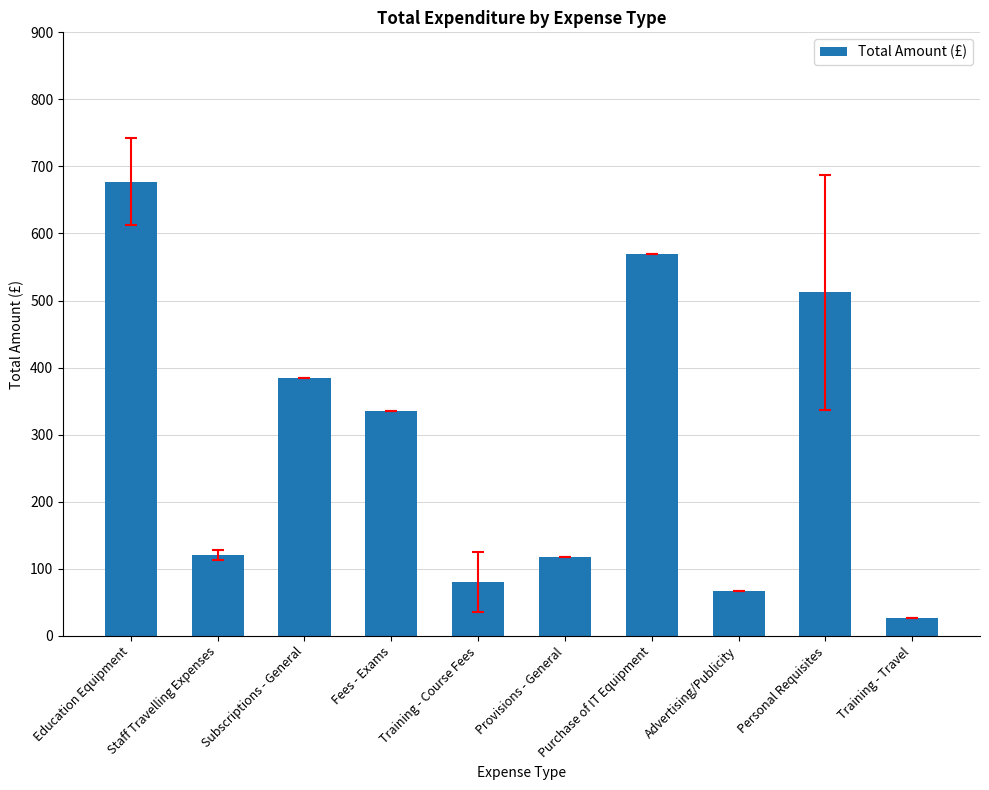

What position from the left is Provisions - General?

6